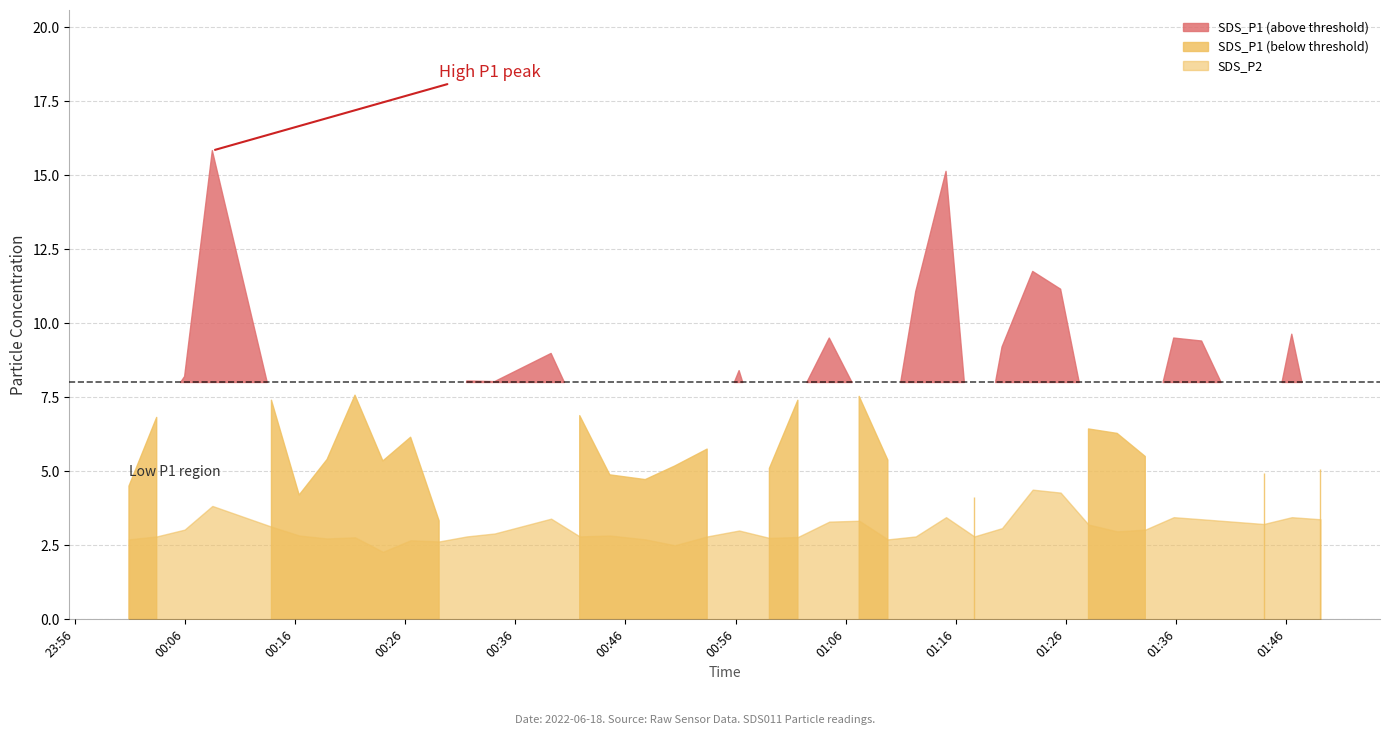

True or false: SDS_P1 has more than 1 interior local peaks.

True